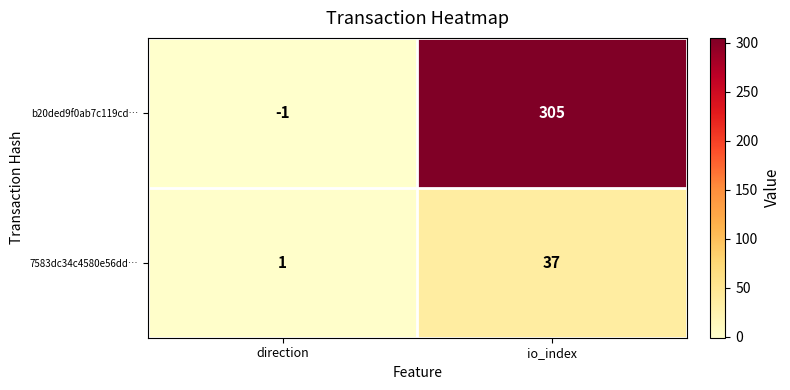

Which series has the largest total across all categories?

b20ded9f0ab7c119cd…